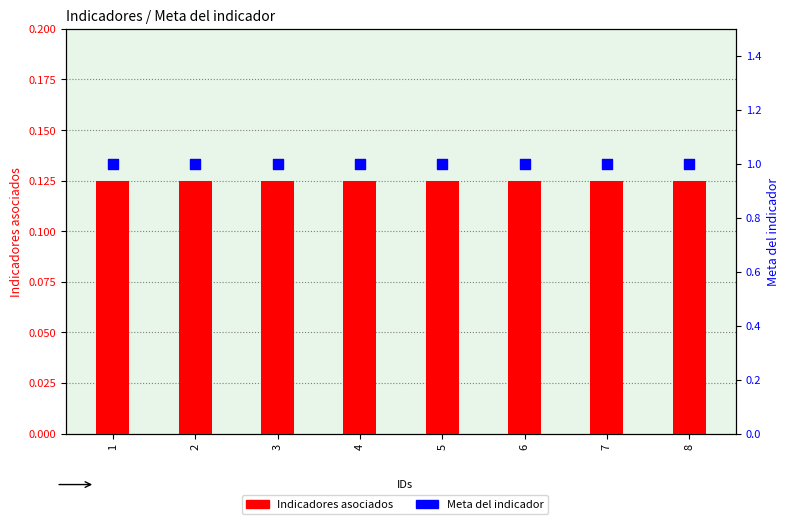

What is the total value across all series at 8?

1.1